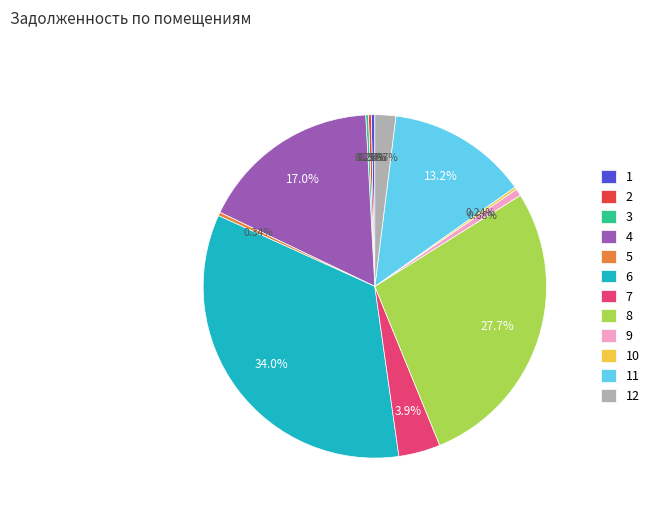

Does 5 account for over 50% of the chart?

No